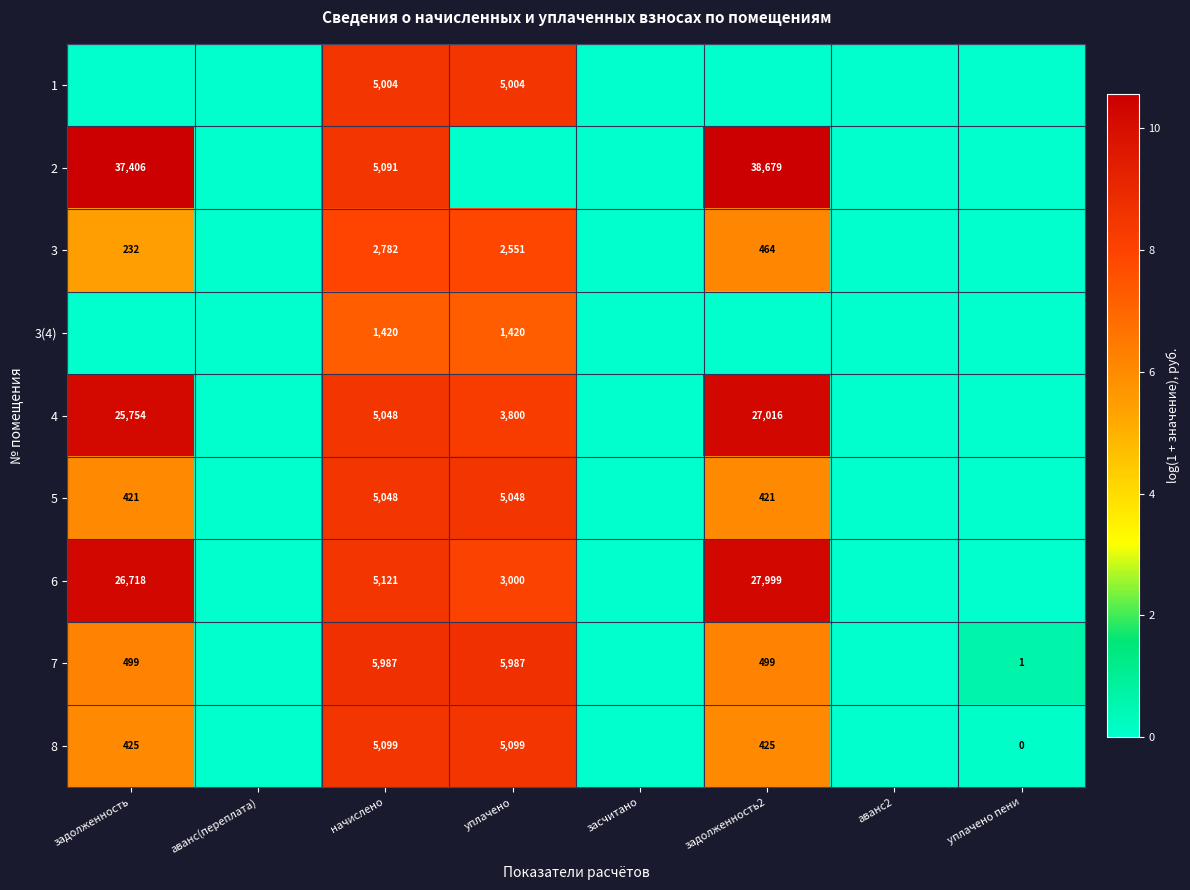

The value of 6 at задолженность2 is 27999. True or false?

True